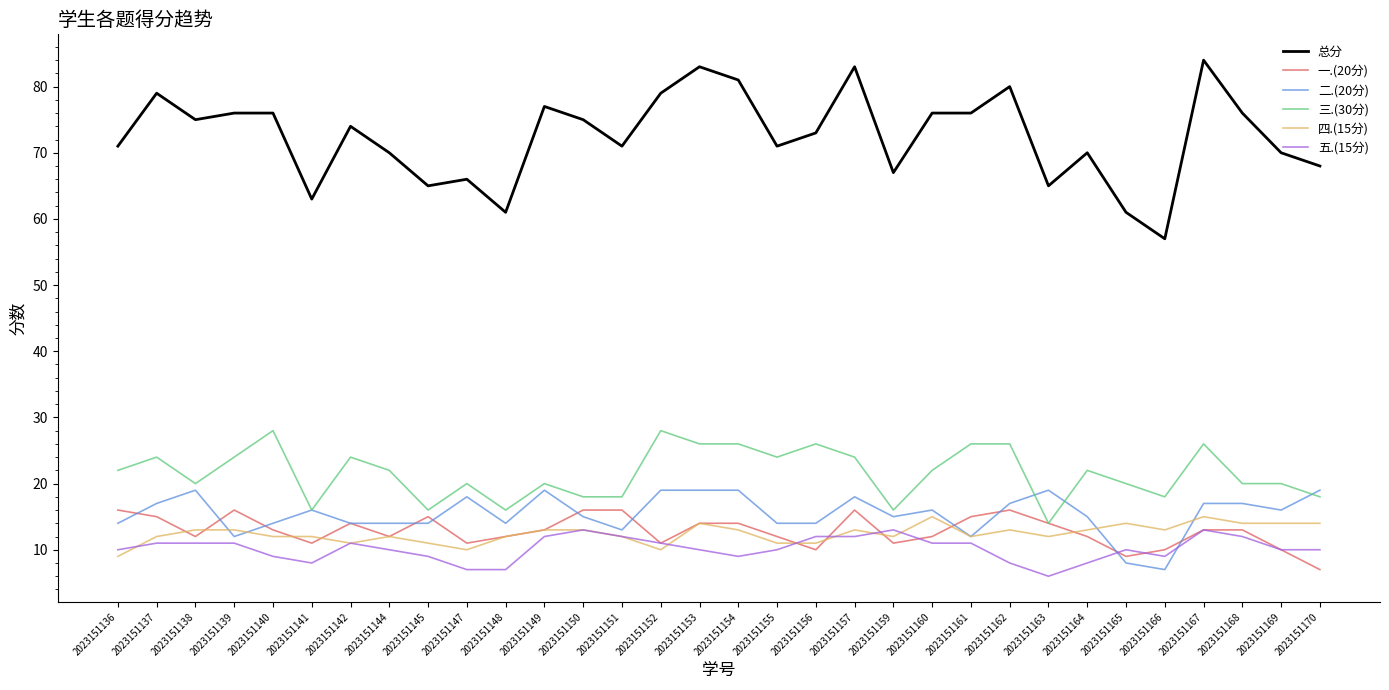

Is it true that 一.(20分) equals 14 at 2023151163?

True